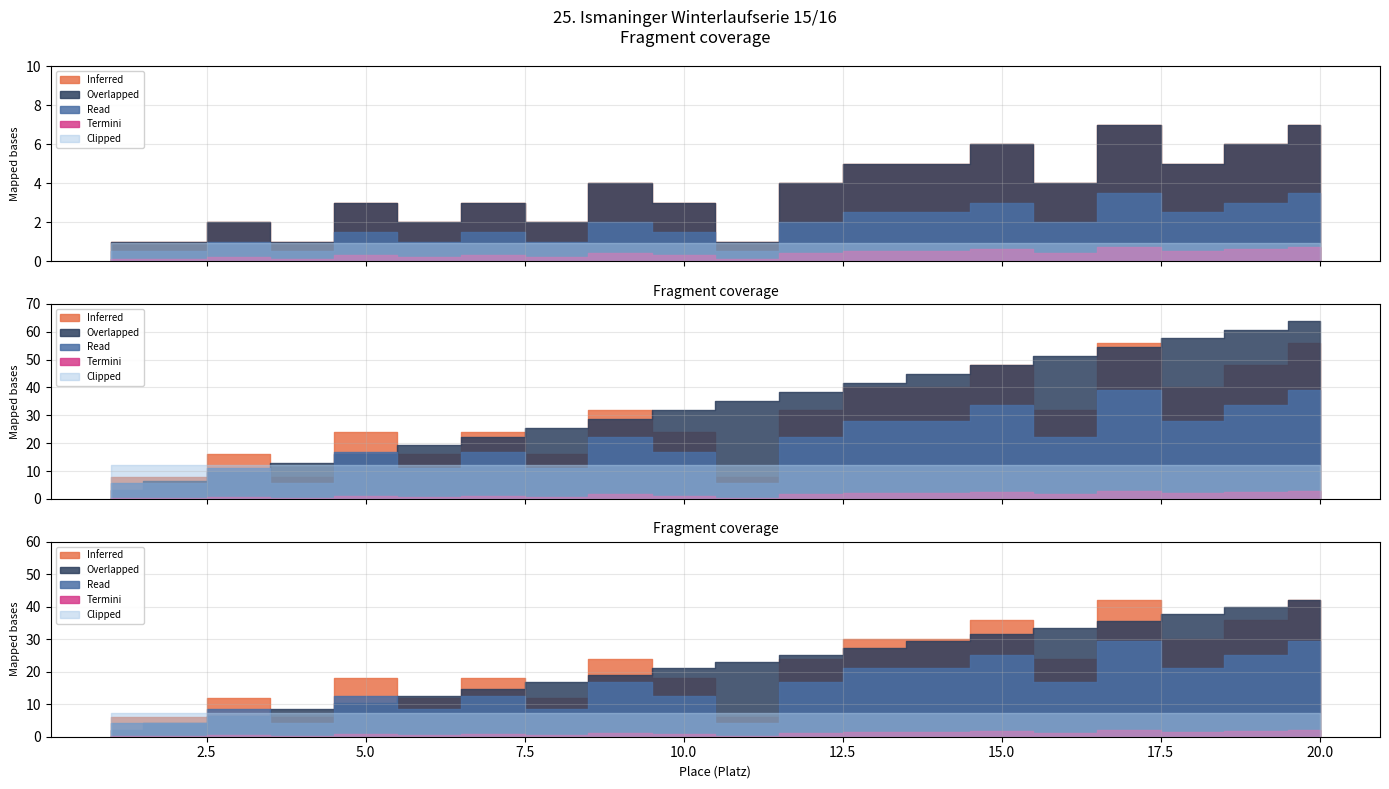

The value of Platz at 11 is 17. True or false?

False